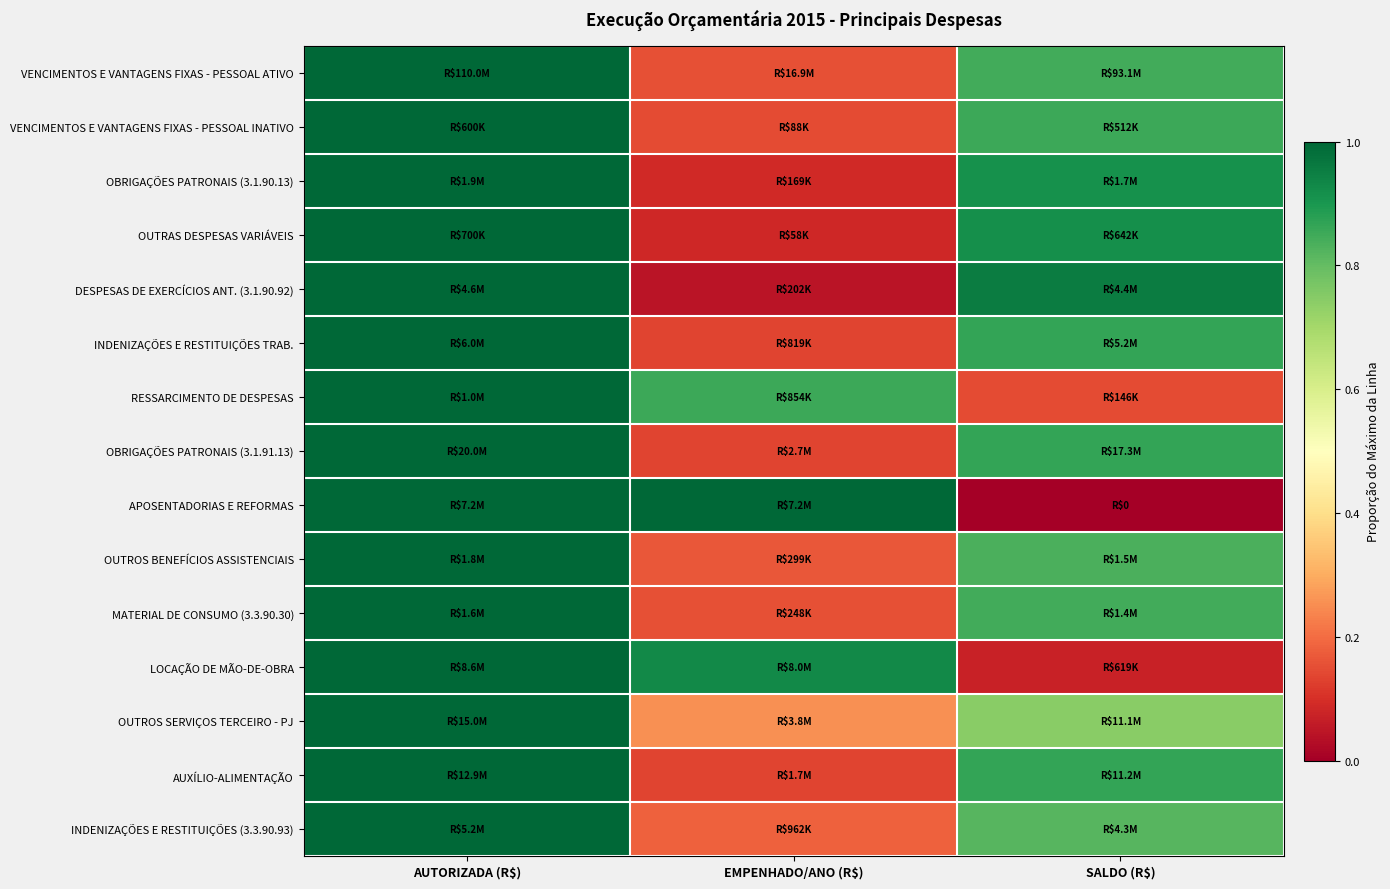

Rank the series at SALDO (R$) from lowest to highest value.

APOSENTADORIAS E REFORMAS, LOCAÇÃO DE MÃO-DE-OBRA, RESSARCIMENTO DE DESPESAS, OUTROS SERVIÇOS TERCEIRO - PJ, INDENIZAÇÕES E RESTITUIÇÕES (3.3.90.93), OUTROS BENEFÍCIOS ASSISTENCIAIS, MATERIAL DE CONSUMO (3.3.90.30), VENCIMENTOS E VANTAGENS FIXAS - PESSOAL ATIVO, VENCIMENTOS E VANTAGENS FIXAS - PESSOAL INATIVO, INDENIZAÇÕES E RESTITUIÇÕES TRAB., OBRIGAÇÕES PATRONAIS (3.1.91.13), AUXÍLIO-ALIMENTAÇÃO, OBRIGAÇÕES PATRONAIS (3.1.90.13), OUTRAS DESPESAS VARIÁVEIS, DESPESAS DE EXERCÍCIOS ANT. (3.1.90.92)